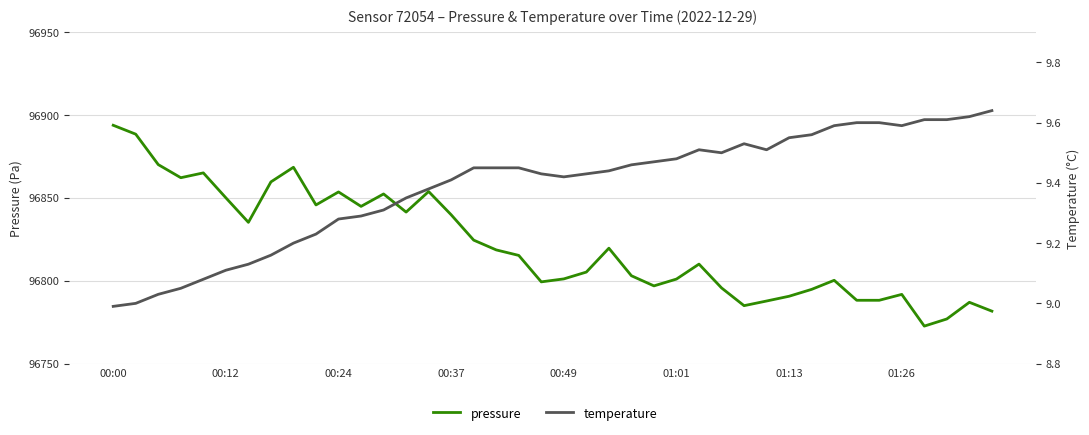

True or false: pressure has a value of 96801.1 at 00:49.

True